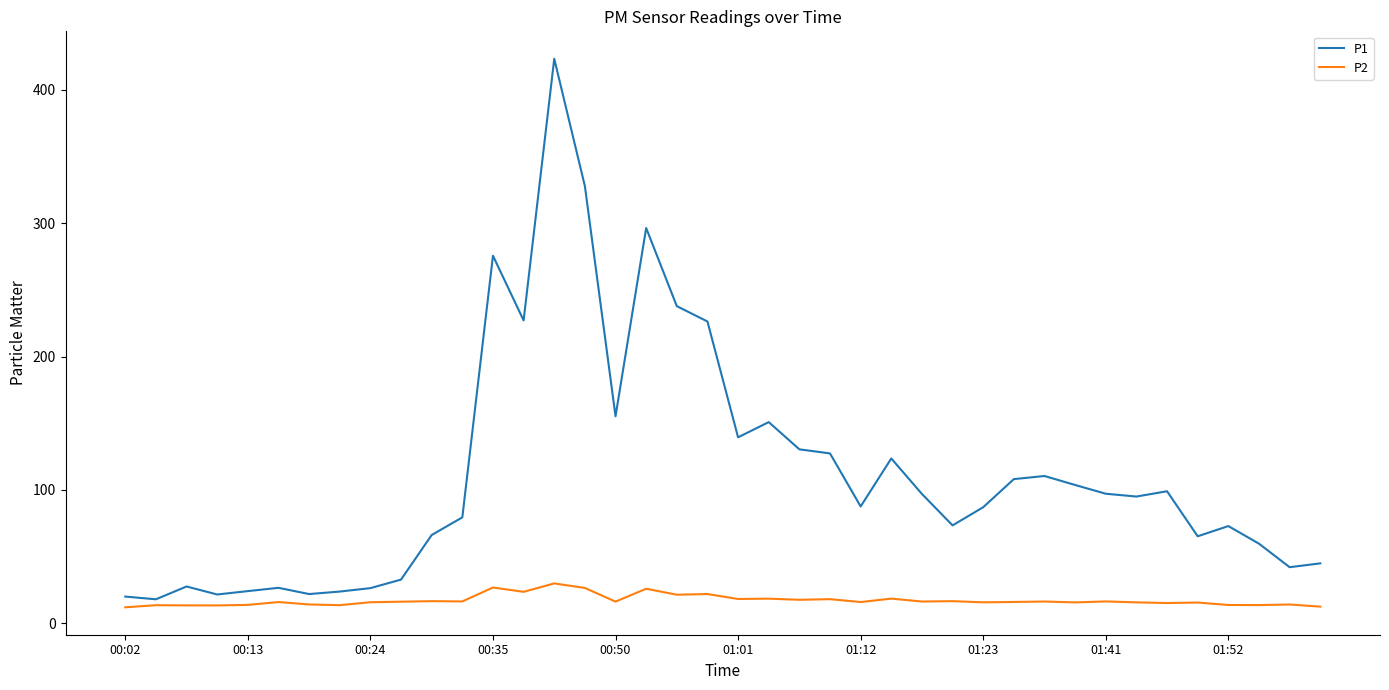

What is the sum of all P1 values?

4472.5